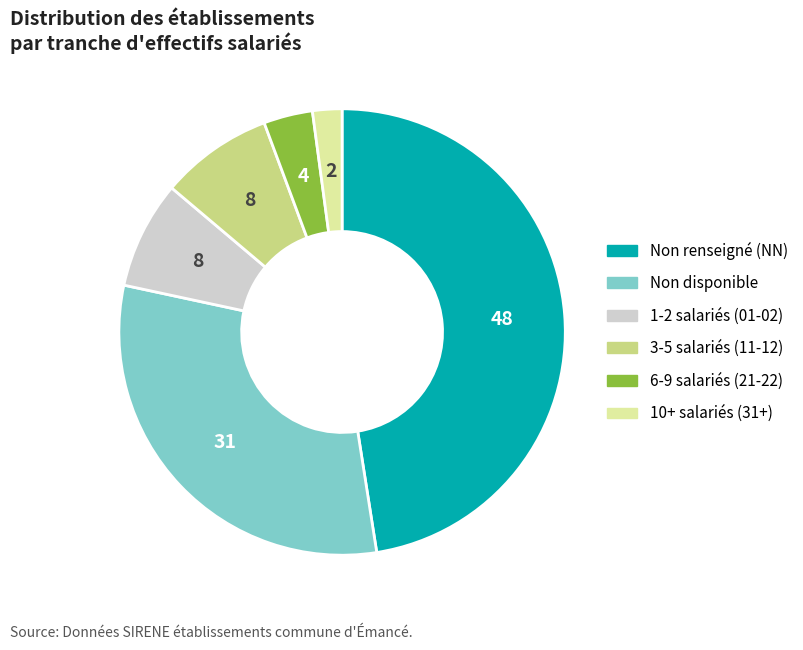

Is there any slice that represents more than half of the pie?

No